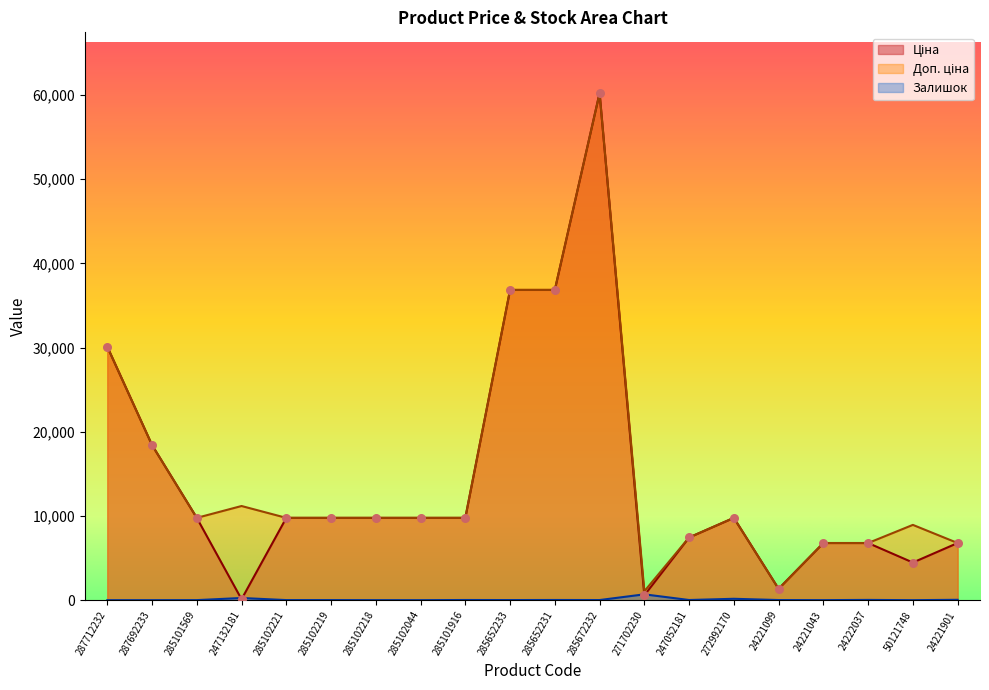

What are all the series names shown in the legend?

Ціна, Доп. ціна, Залишок